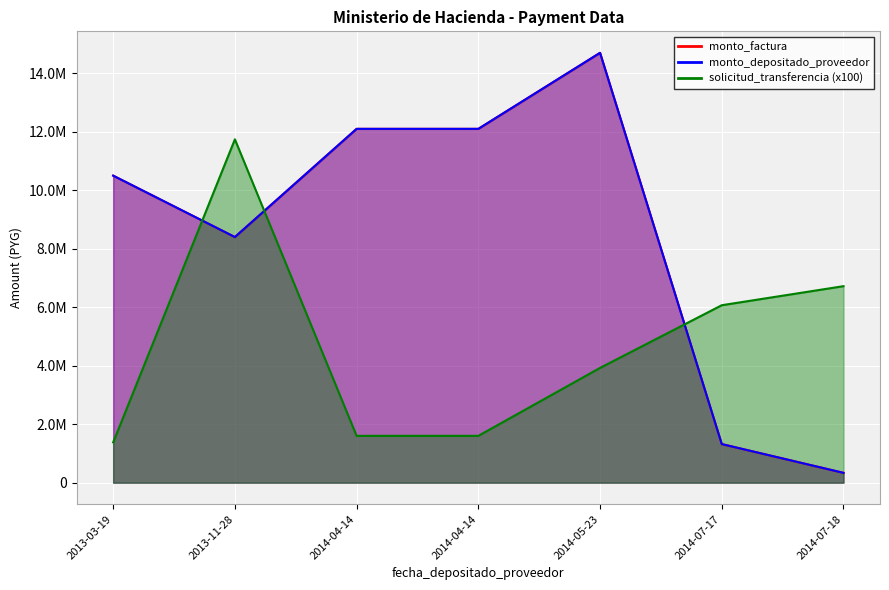

Between 2014-05-23 and 2014-07-18, which series saw the biggest shift?

monto_factura